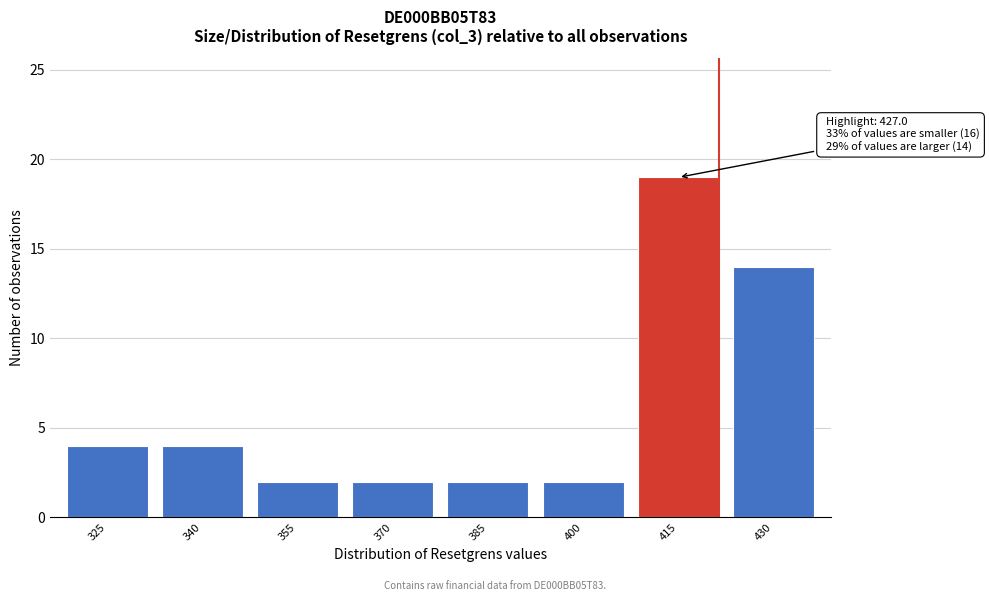

Reading left to right, extract all data points from this chart.

4	4	2	2	2	2	19	14